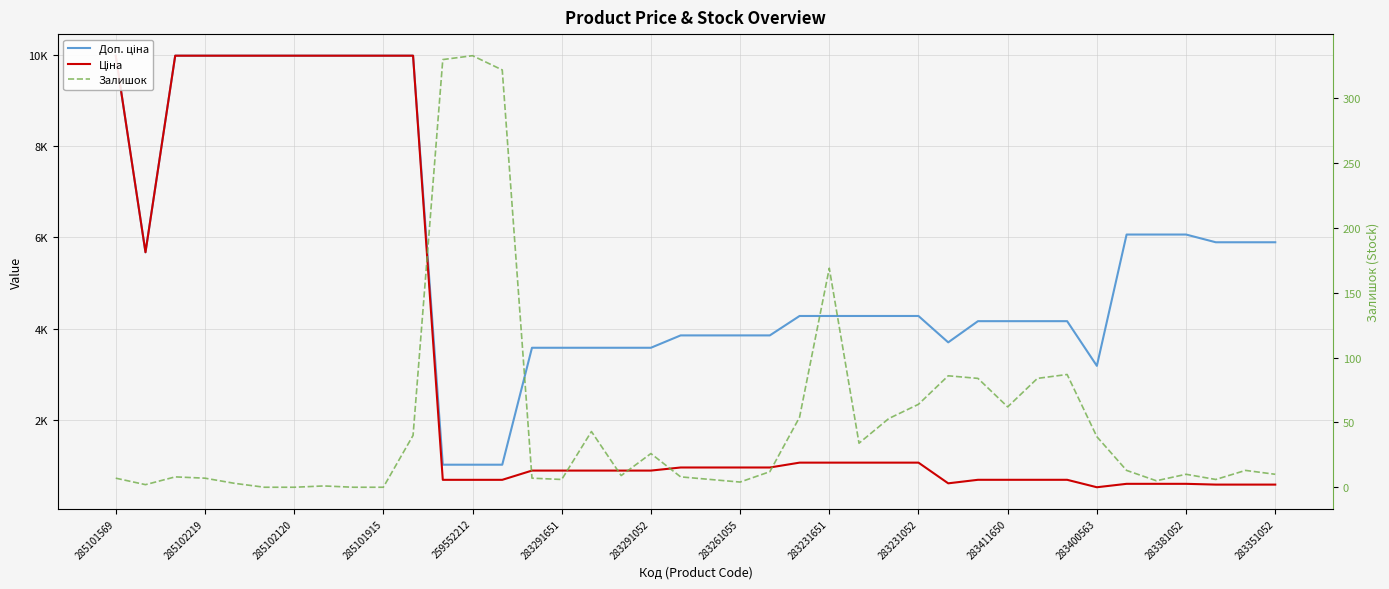

What is the sum of the Доп. ціна values at 39 and 26?

10171.3